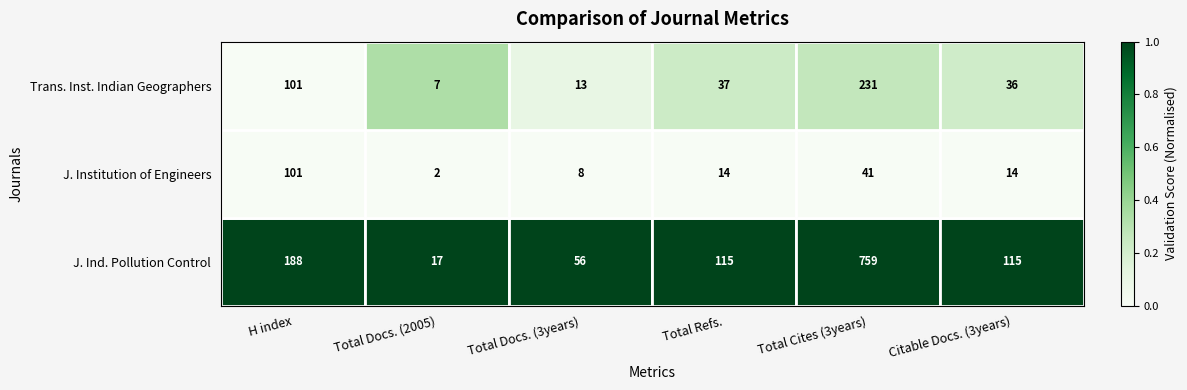

How many series are shown in this chart?

3